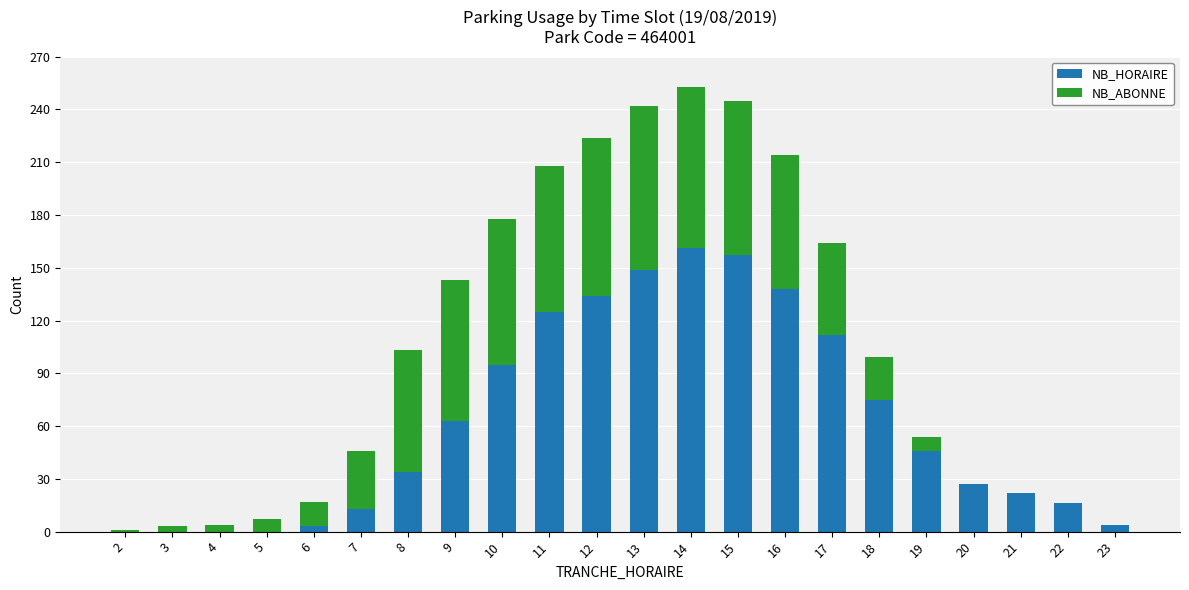

True or false: NB_HORAIRE has a value of 149 at 13.

True